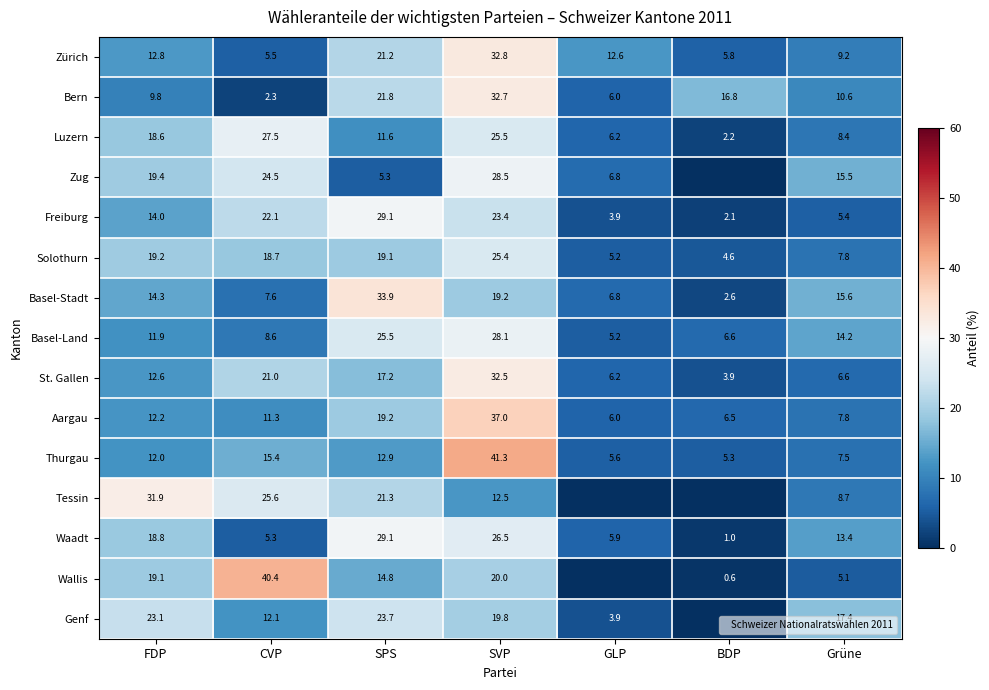

What is the difference between the maximum and second lowest values in the Waadt series?

23.8